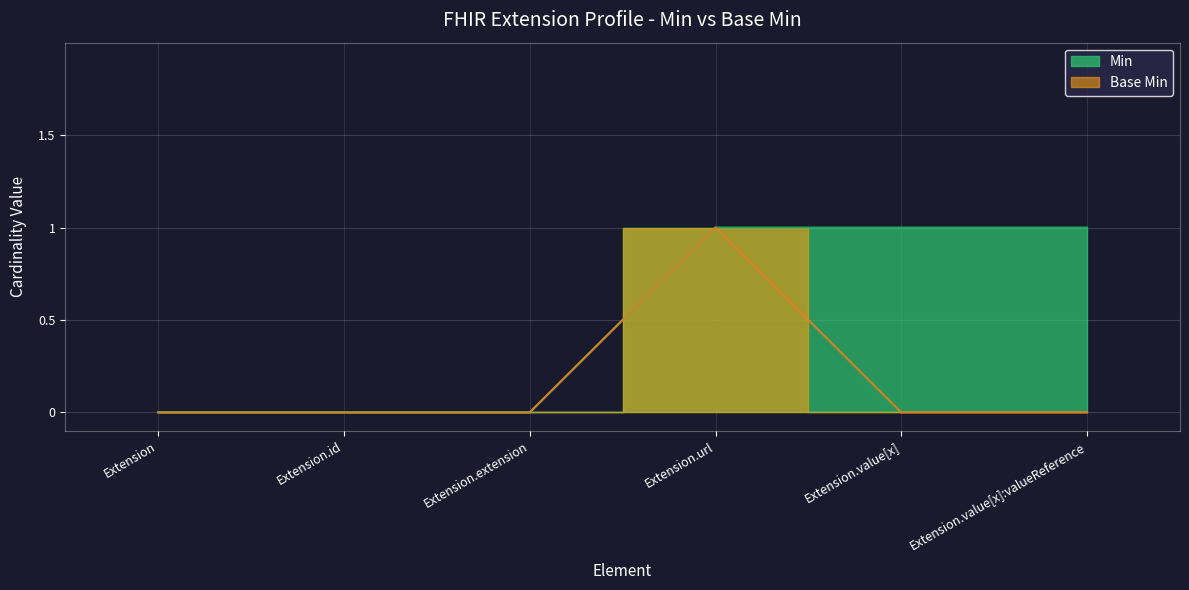

Rank the categories by Min value from lowest to highest.

Extension, Extension.id, Extension.extension, Extension.url, Extension.value[x], Extension.value[x]:valueReference